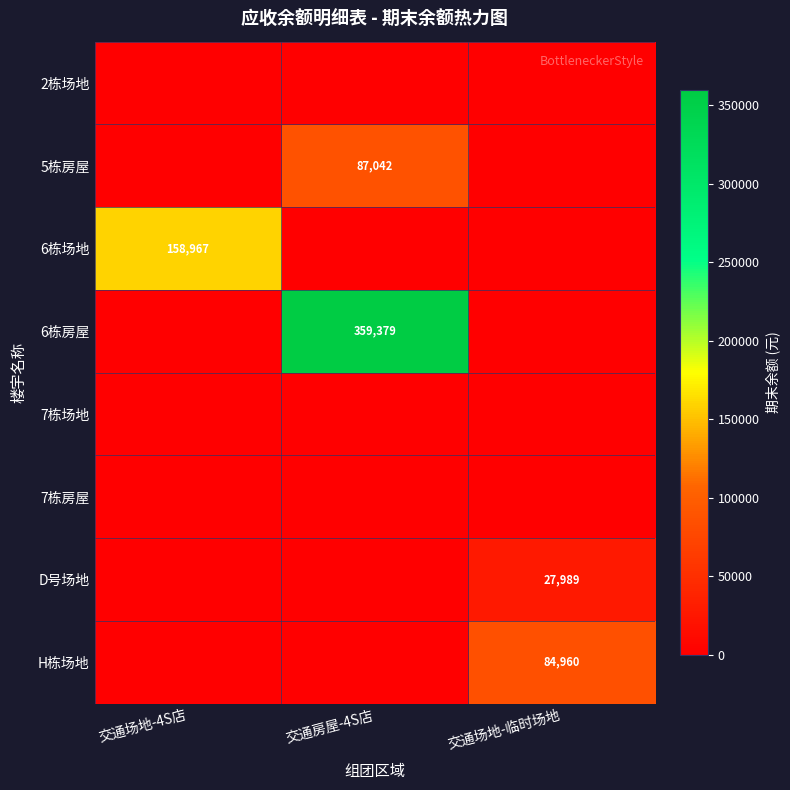

Where is 5栋房屋 nearest to the value 43521?

交通场地-4S店